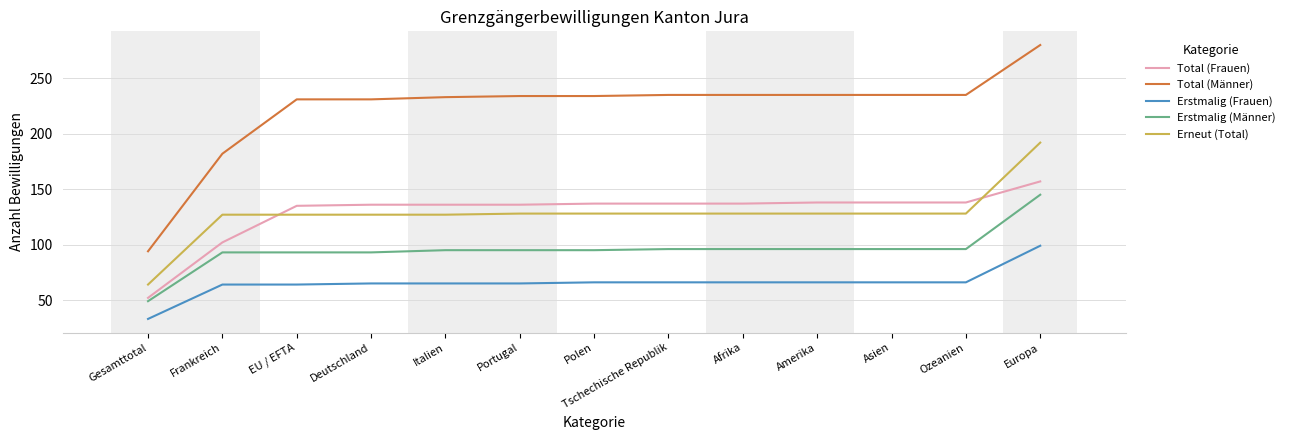

Rank the series by their maximum value, from lowest to highest.

Erstmalig (Frauen), Erstmalig (Männer), Total (Frauen), Erneut (Total), Total (Männer)